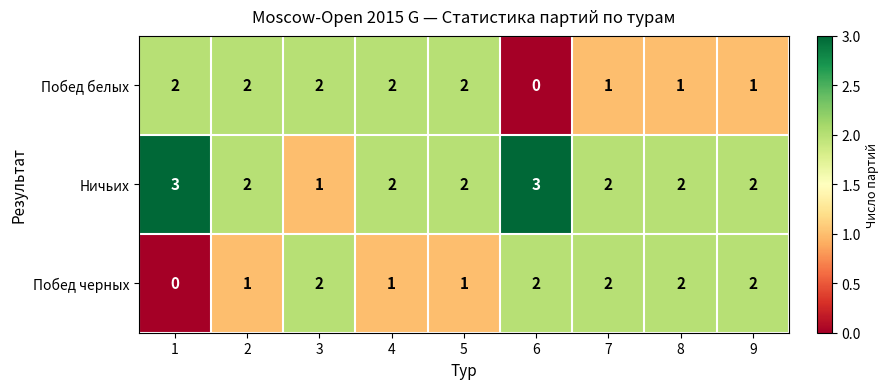

Count the Побед черных values in the range 1 to 2.

8